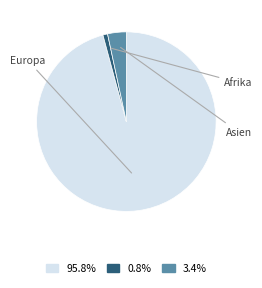

Is there any slice that represents more than half of the pie?

Yes